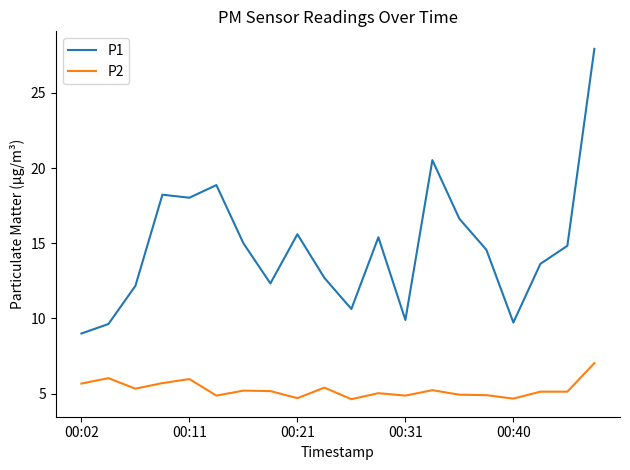

What is the minimum value for P1?

9.0